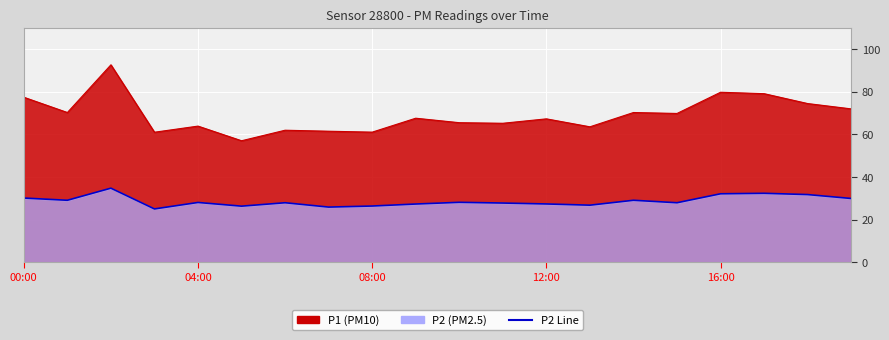

What is the label of the 10th point from the left?

09:00